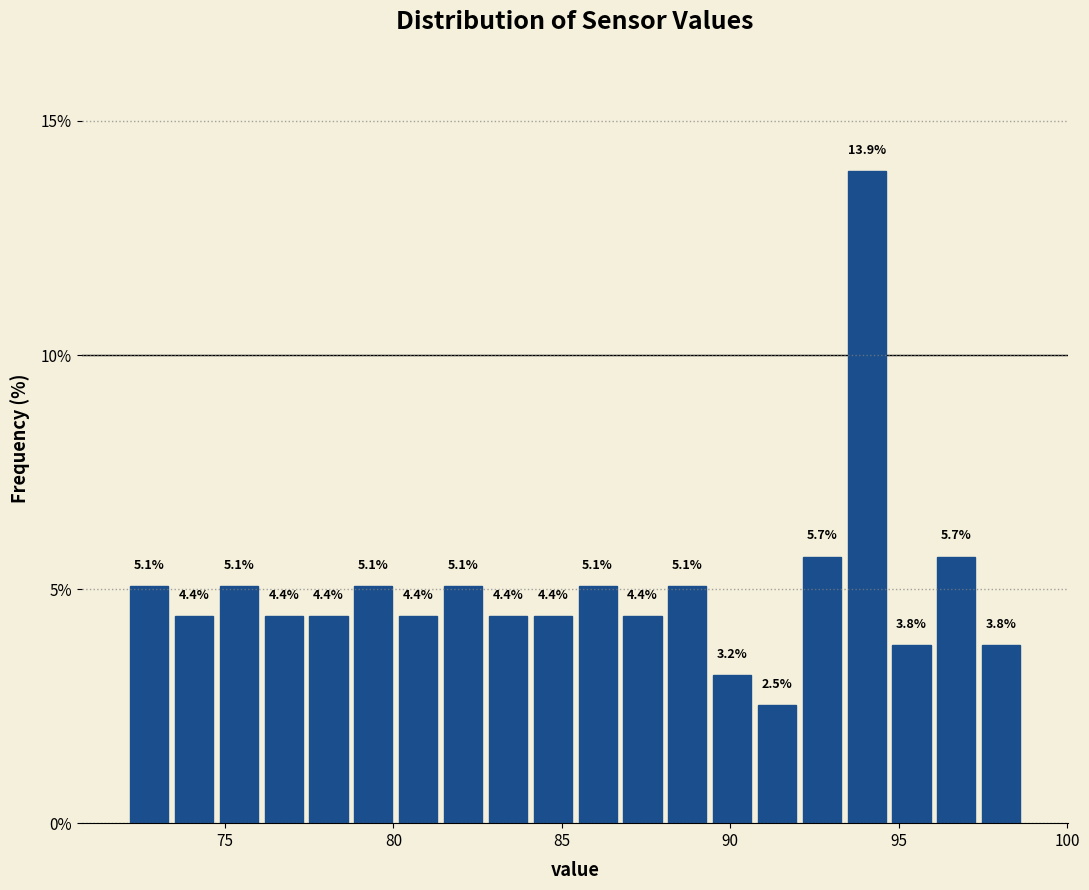

Read against the x-axis, roughly where is the centre of the tallest bar?

94.0